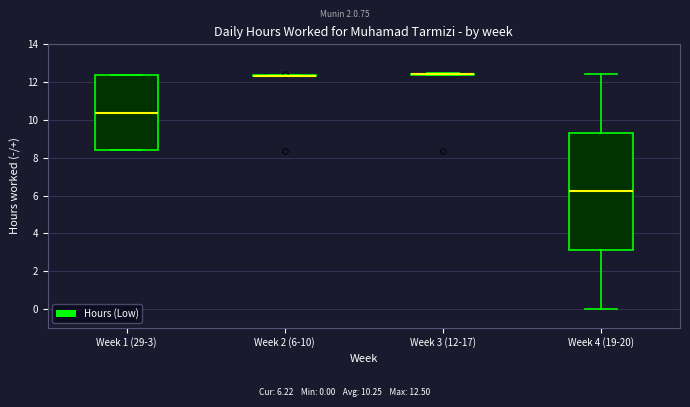

Which box is the tallest, from its lower edge to its upper edge?

Week 4 (19-20)